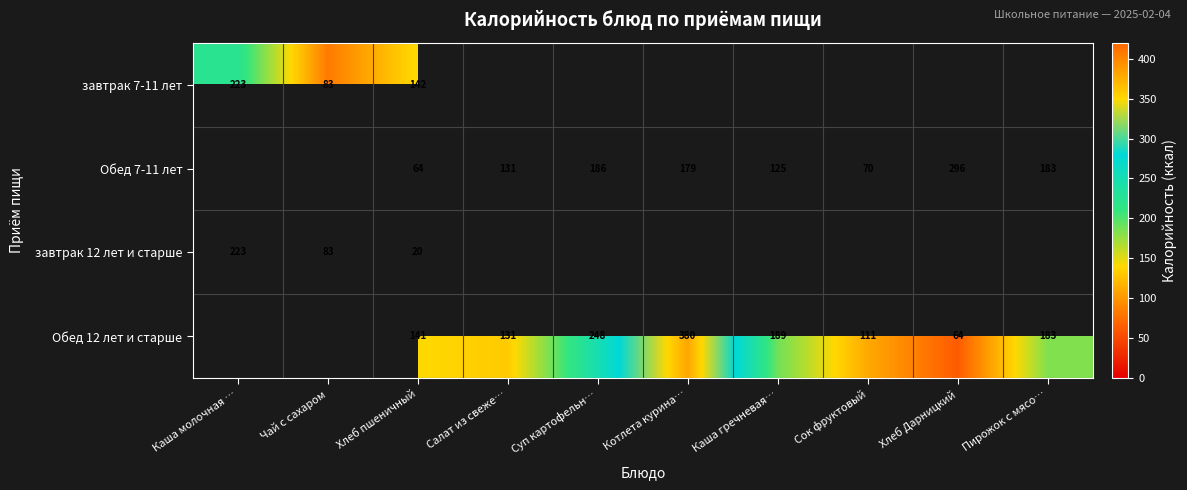

What is the minimum value shown in the chart?

20.2